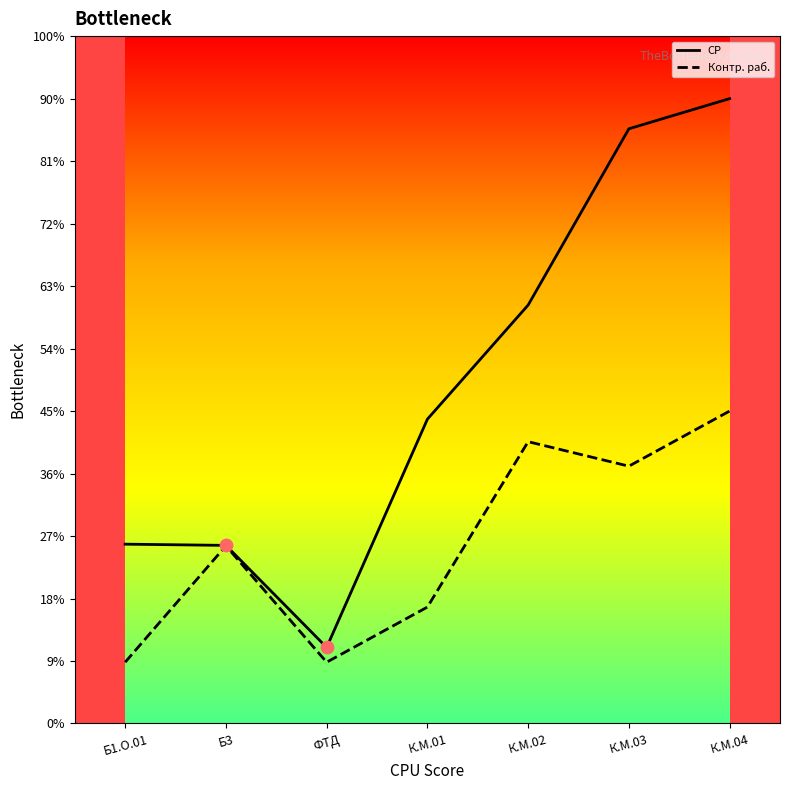

At which category is the sum across all series the highest?

К.М.04